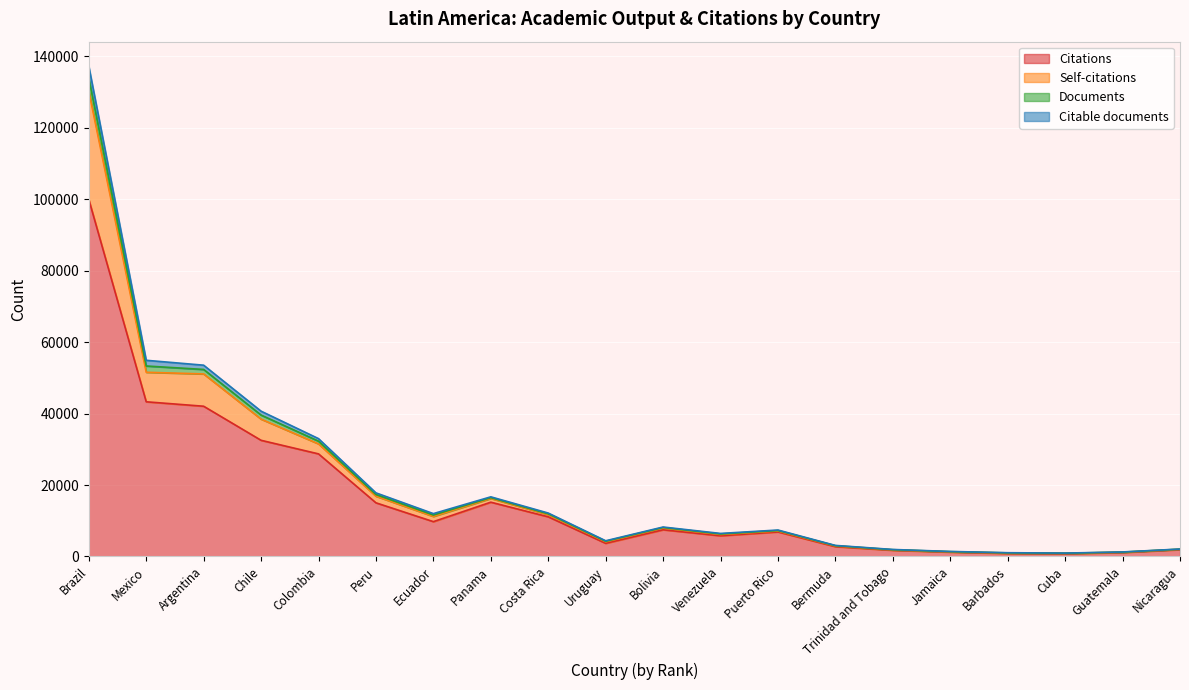

At which category is the sum across all series the highest?

Brazil